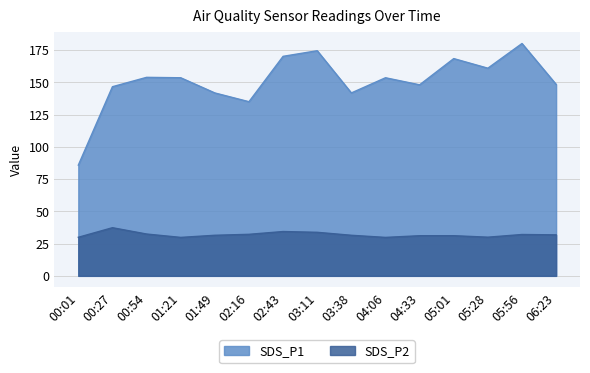

What is the approximate value of SDS_P2 at 04:06?

29.8